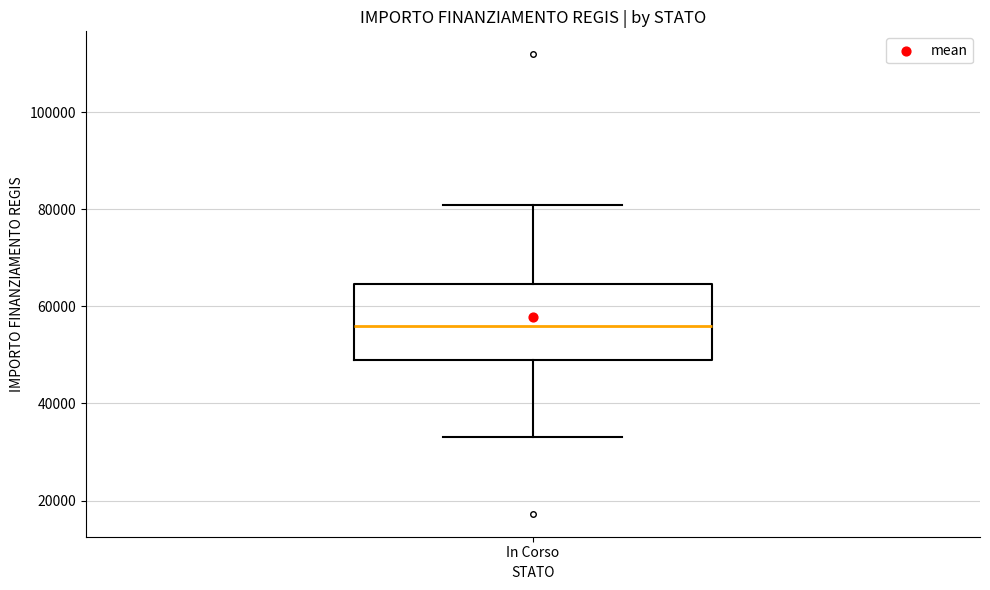

Where is the upper edge of the box for In Corso on the y-axis? The values are not printed on the chart, so give them approximately, as read against the axis.

64000